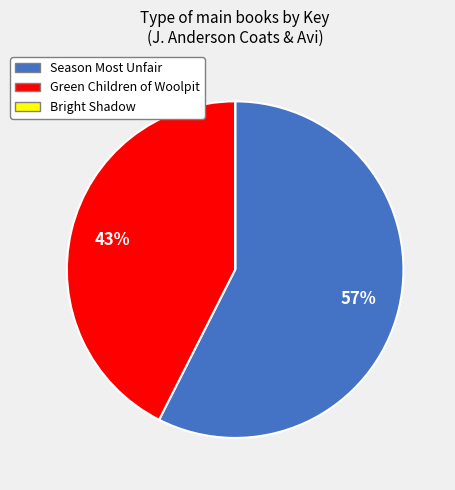

Which slice is the largest?

Season Most Unfair